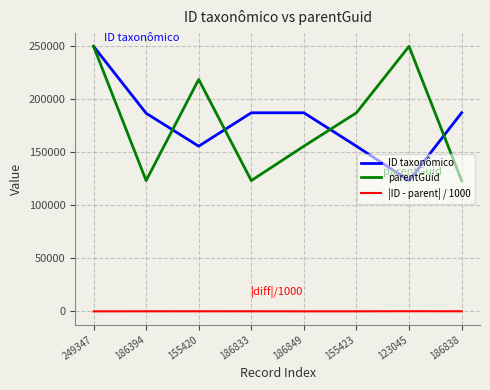

True or false: |ID - parent| / 1000 and parentGuid intersect in this chart.

False